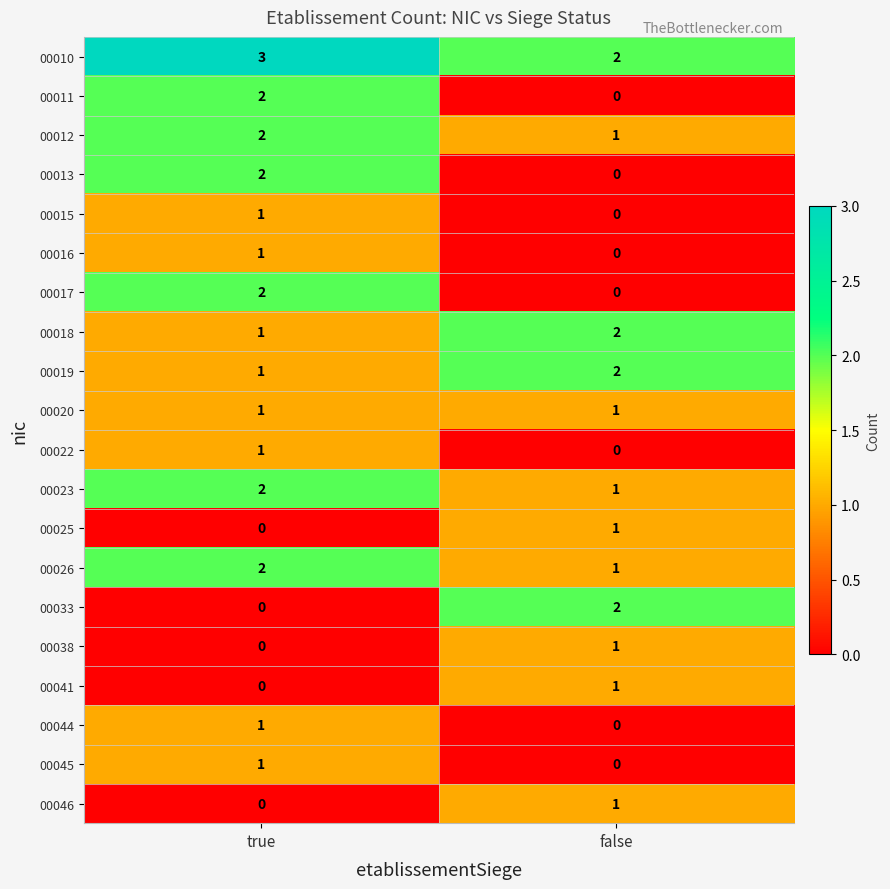

Which category has the highest value in the 00038 series?

false